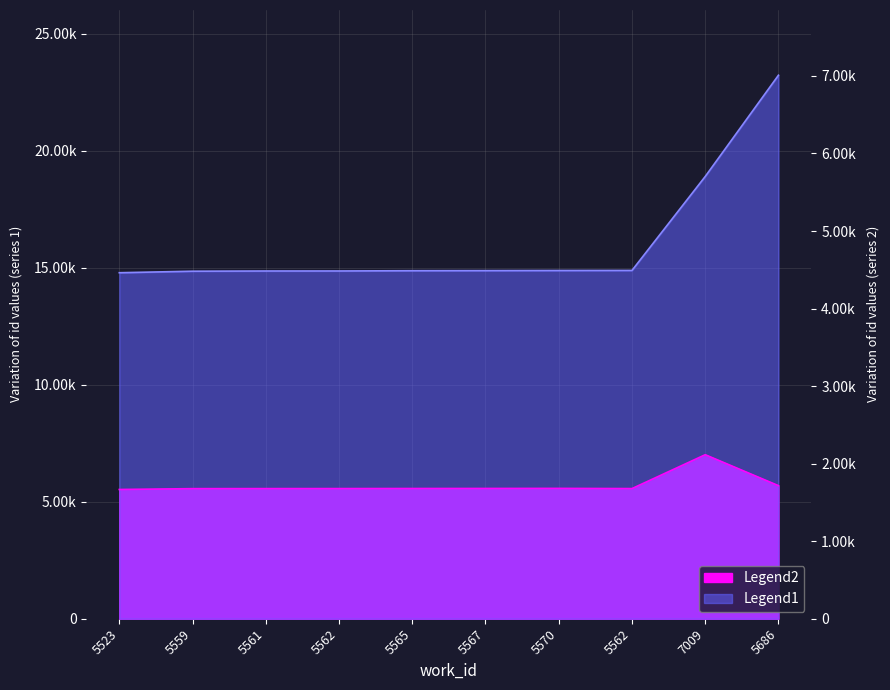

Where is the first local maximum for Legend2?

5570